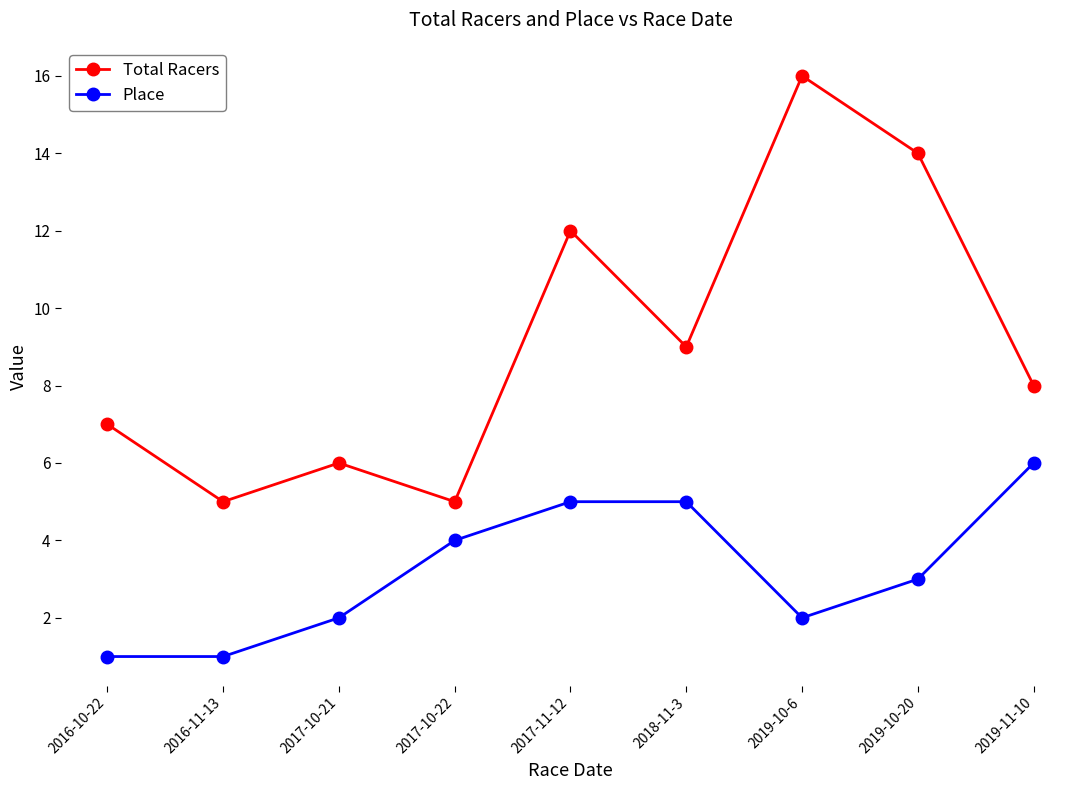

What are all the series names shown in the legend?

Total Racers, Place